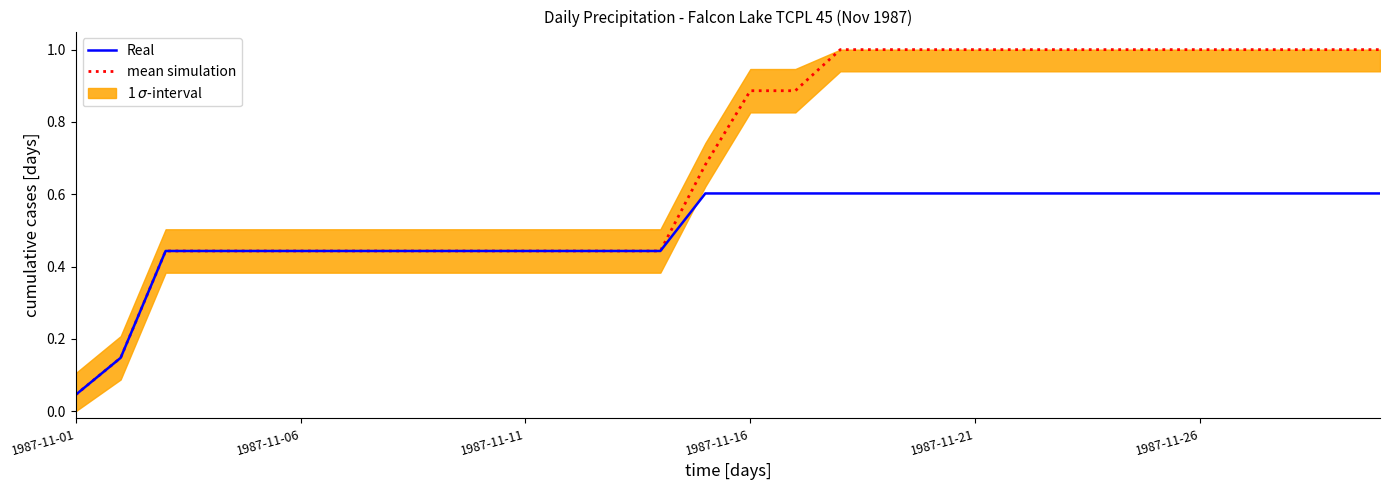

Is it true that mean simulation equals 1.0 at 1987-11-21?

True